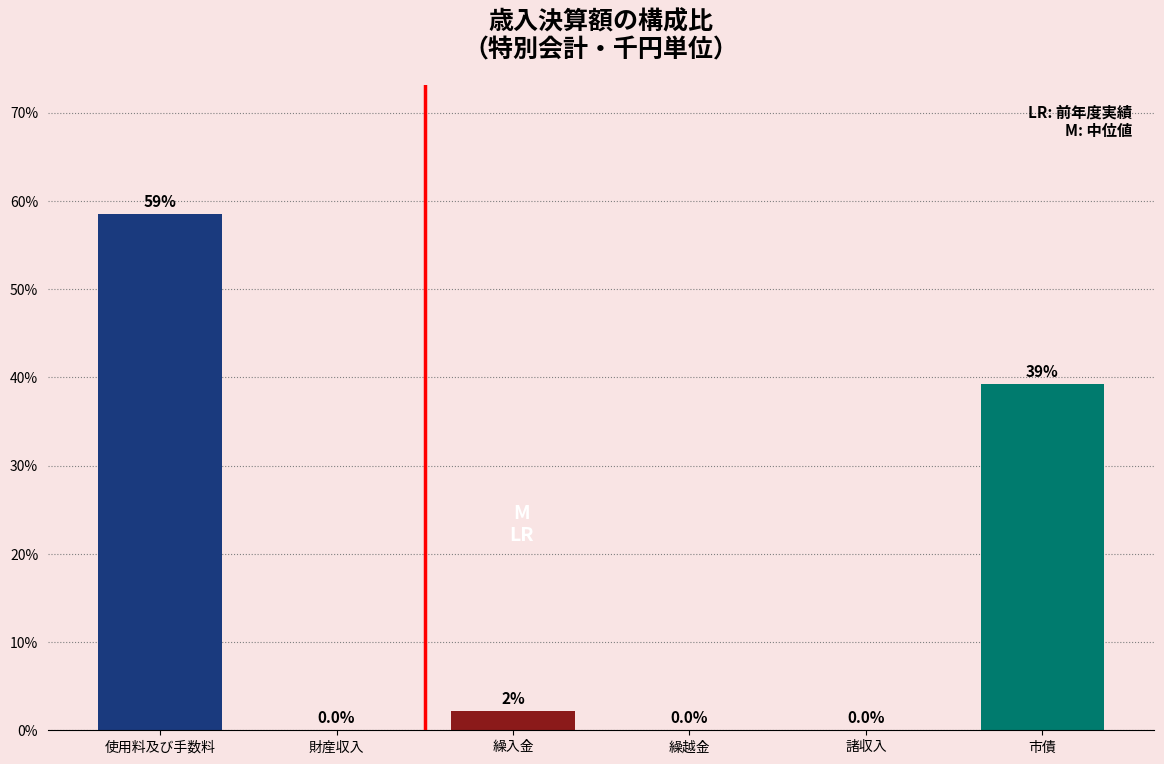

Is it true that the value at 繰越金 is 0.0?

True